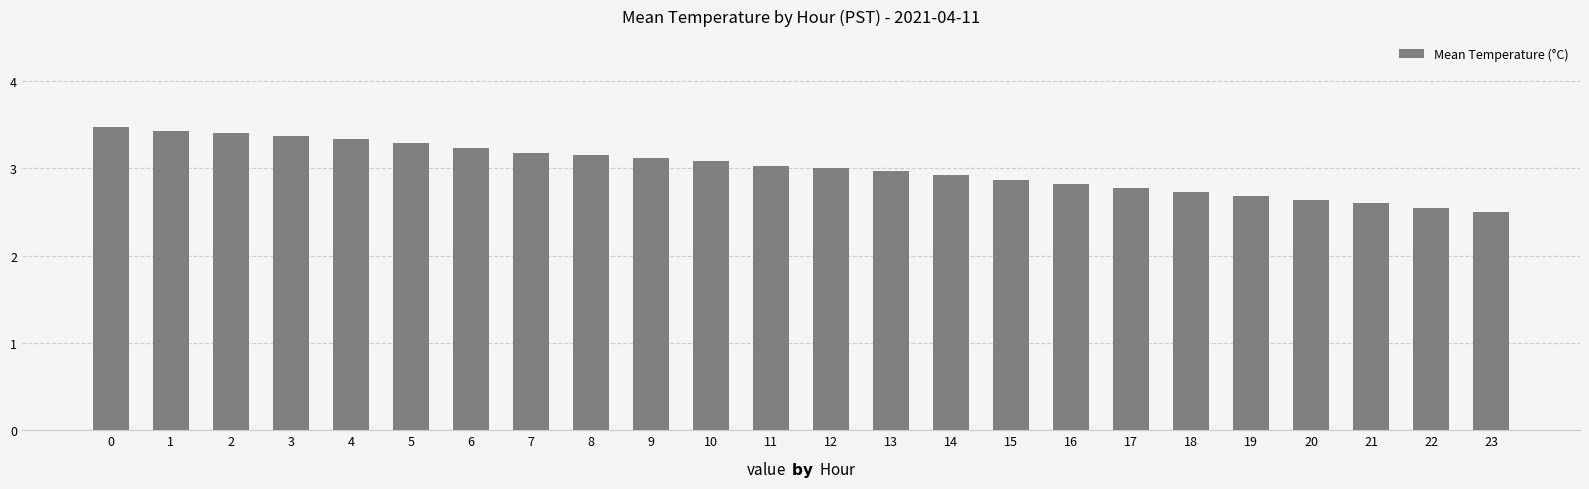

What is the minimum value shown in the chart?

2.5